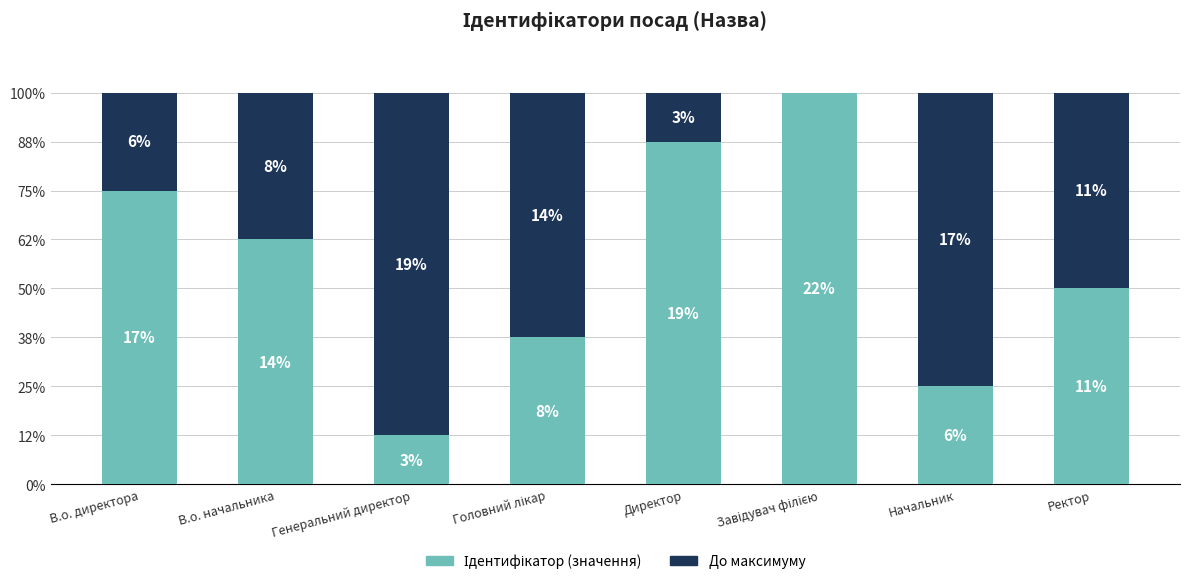

Which series has the largest range (max minus min)?

Ідентифікатор (значення)